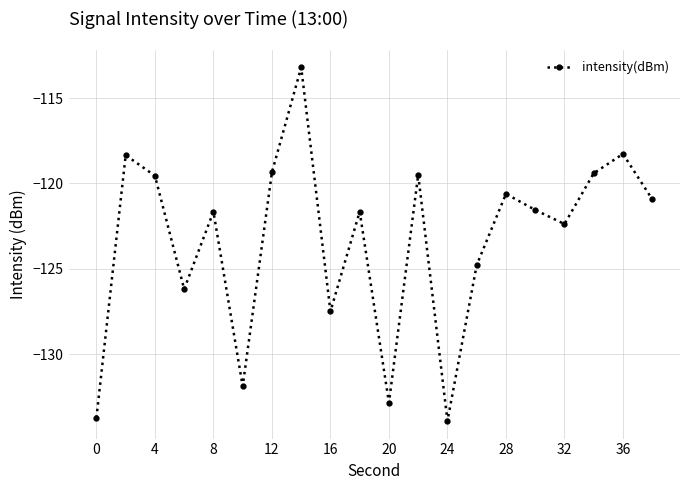

What is the greatest value displayed?

-113.2